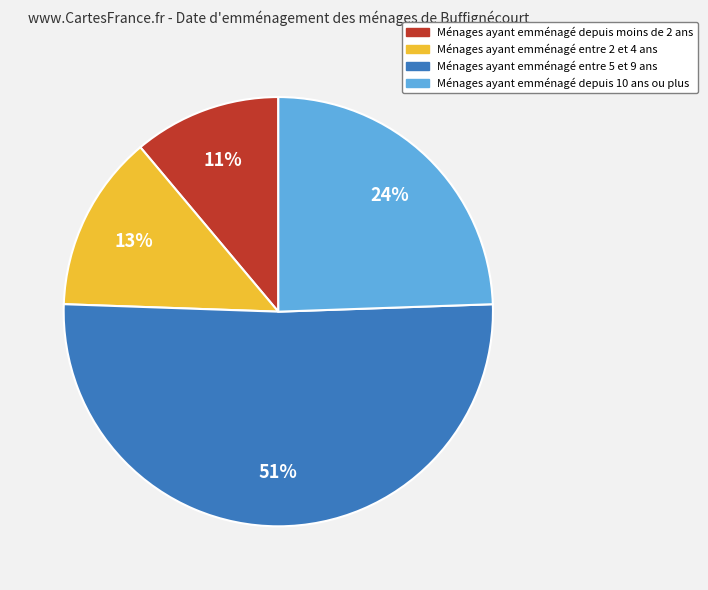

Does Ménages ayant emménagé entre 2 et 4 ans represent more than half of the total?

No